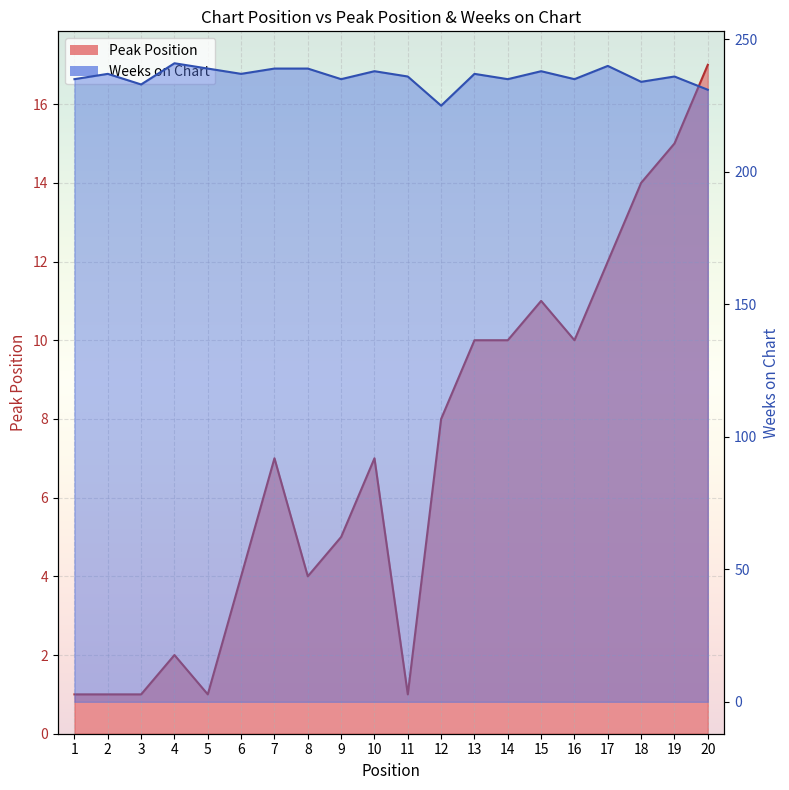

Between 4 and 18, which series saw the biggest shift?

Peak Position